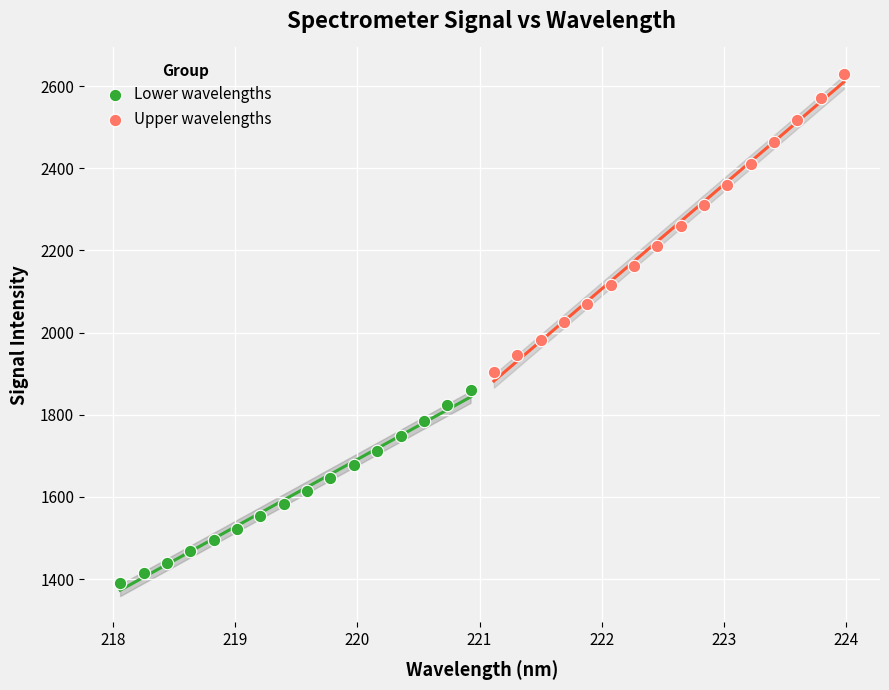

Which series has the widest spread of Y values?

Upper wavelengths